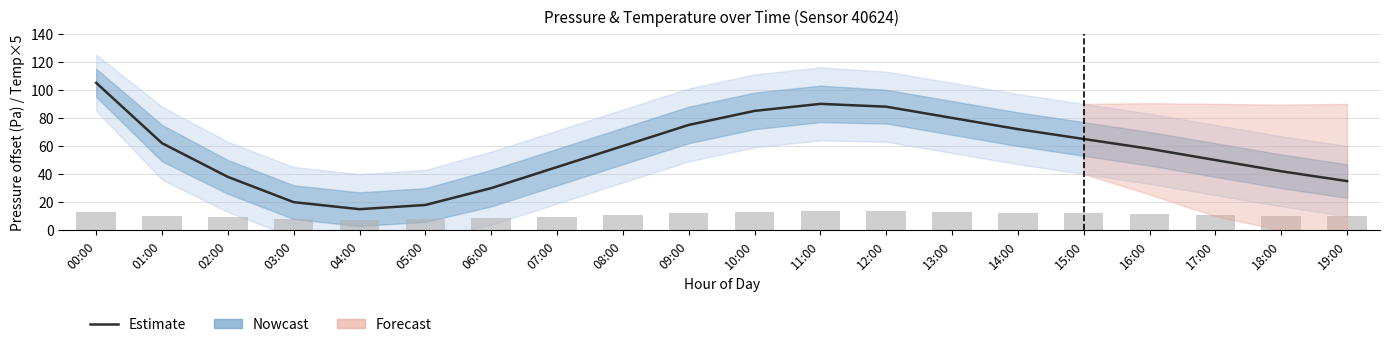

What is the minimum value shown in the chart?

15